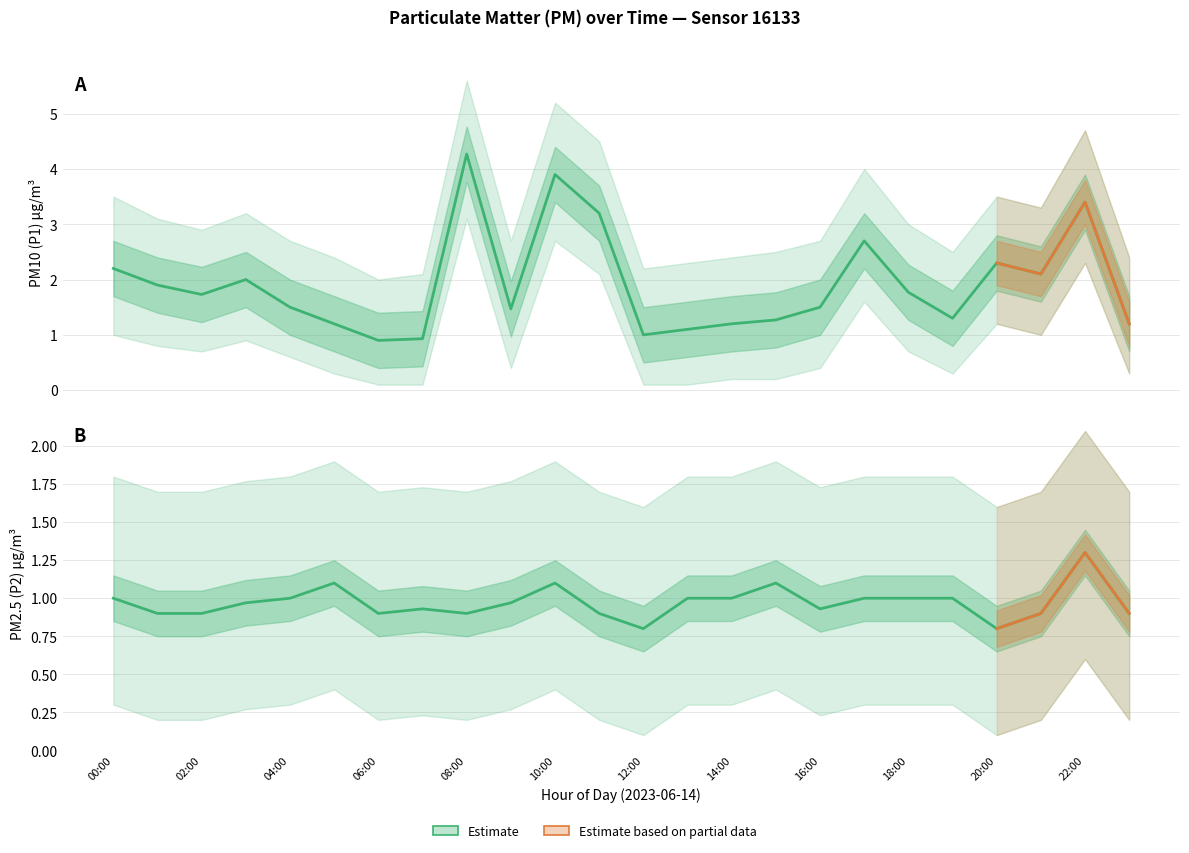

What is the difference between the second highest and minimum values in the P2 series?

0.3